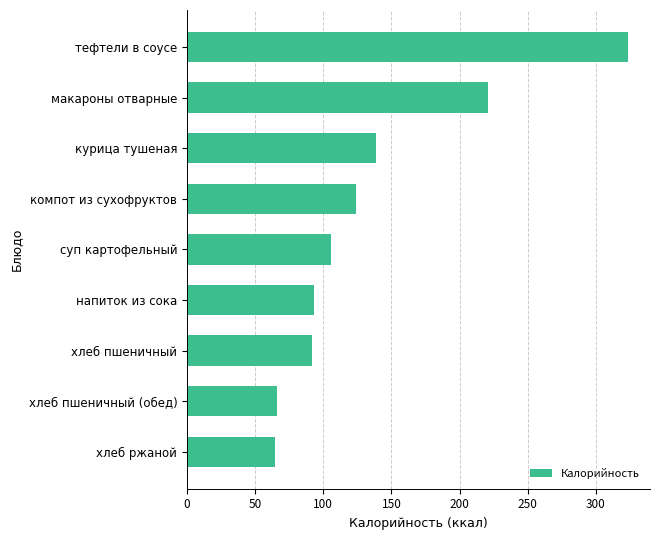

What is the greatest value displayed?

323.5